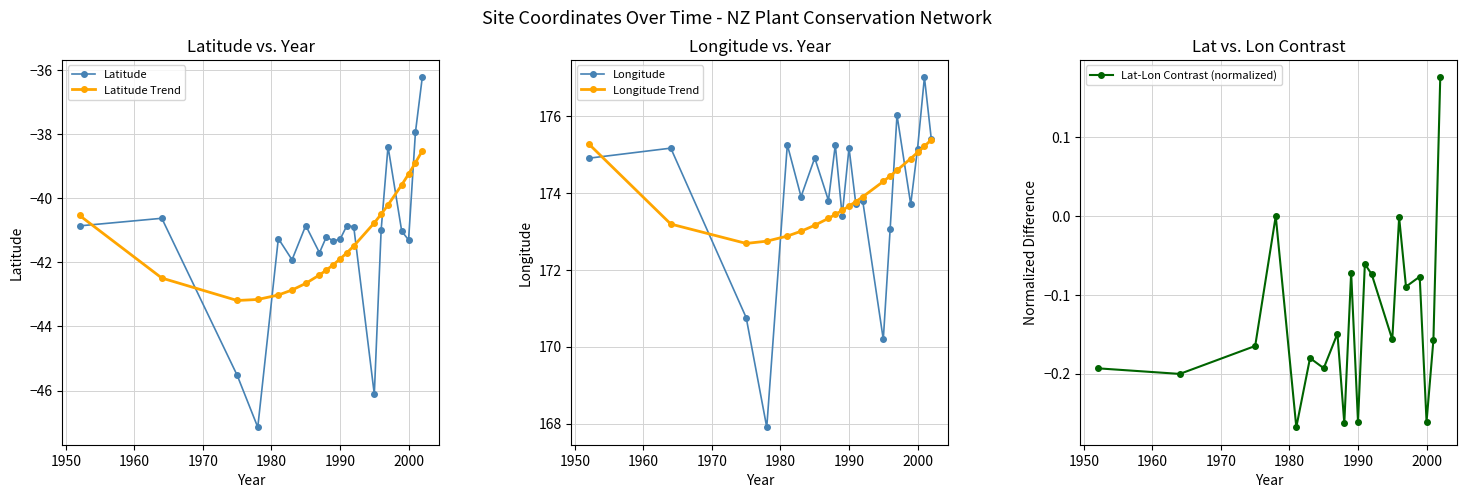

True or false: Longitude Trend and Latitude Trend intersect in this chart.

False